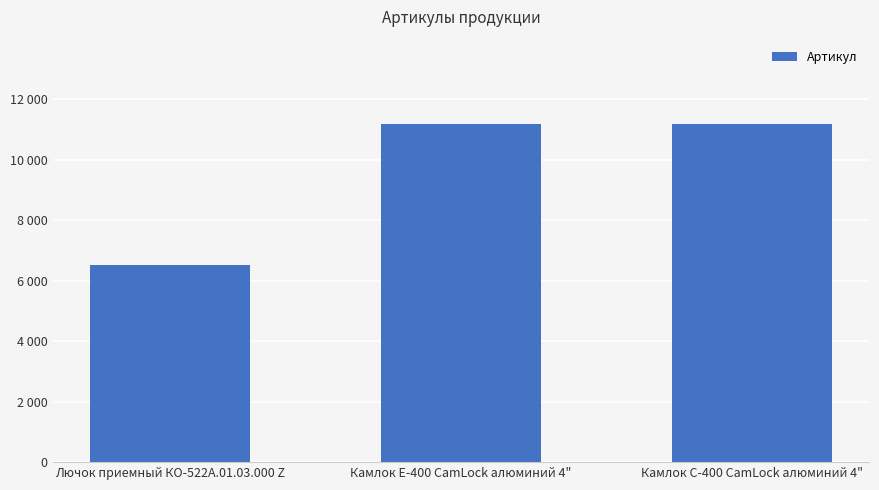

Are the bars horizontal?

No